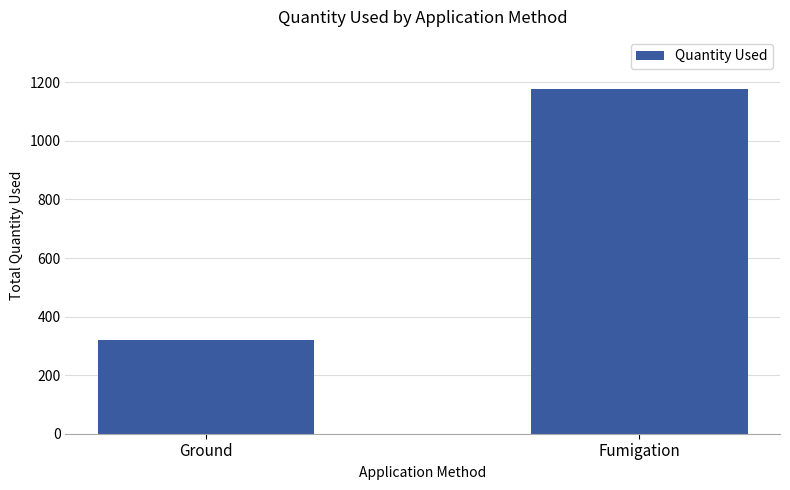

How many data points are above 1178?

1